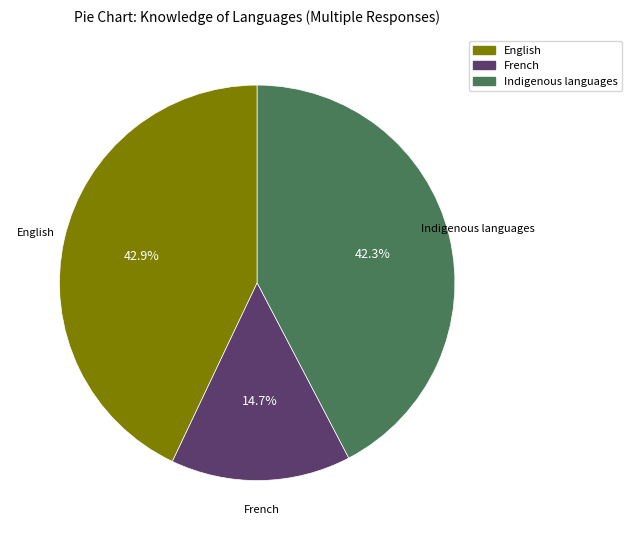

The English slice represents 36% of the pie. True or false?

False